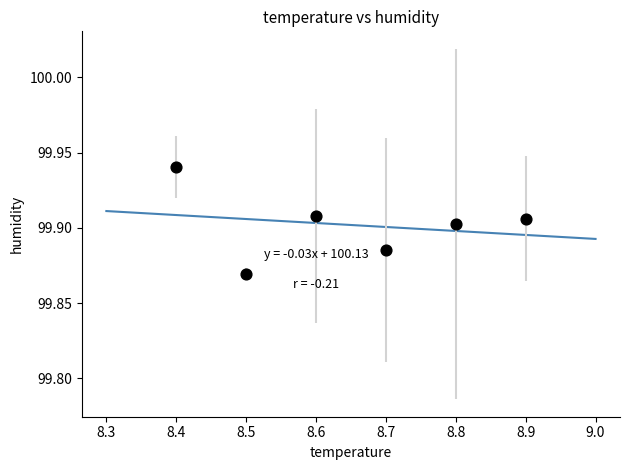

What is the average X value?

8.7